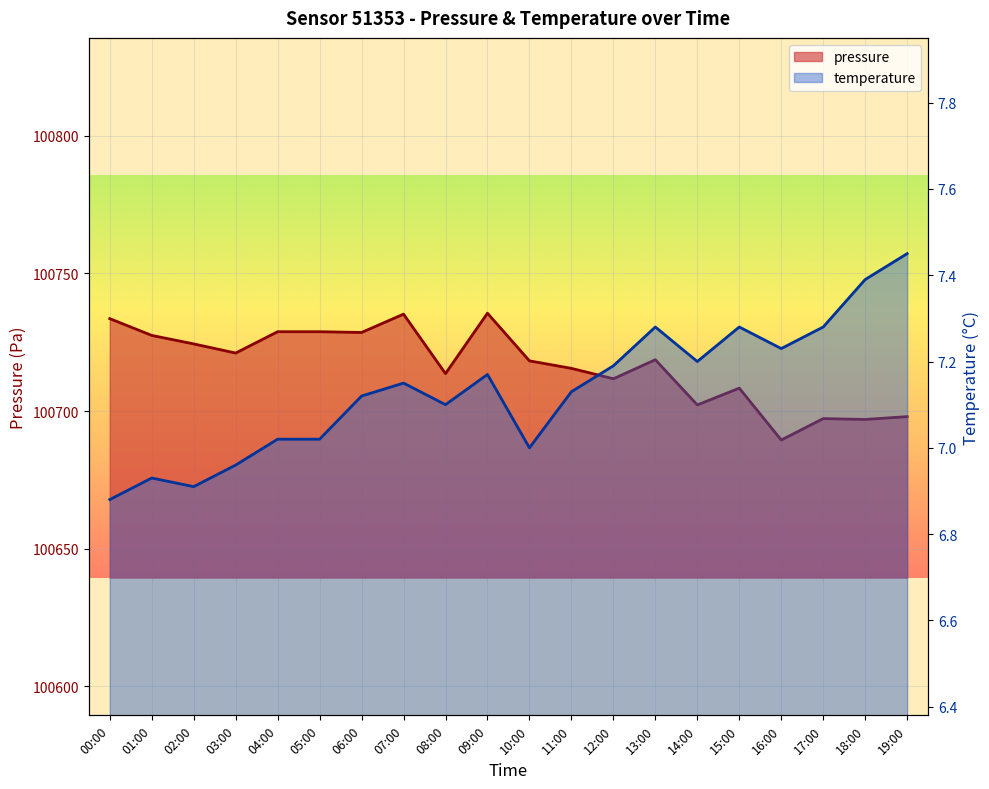

The value of pressure at 05:00 is 100728.8. True or false?

True